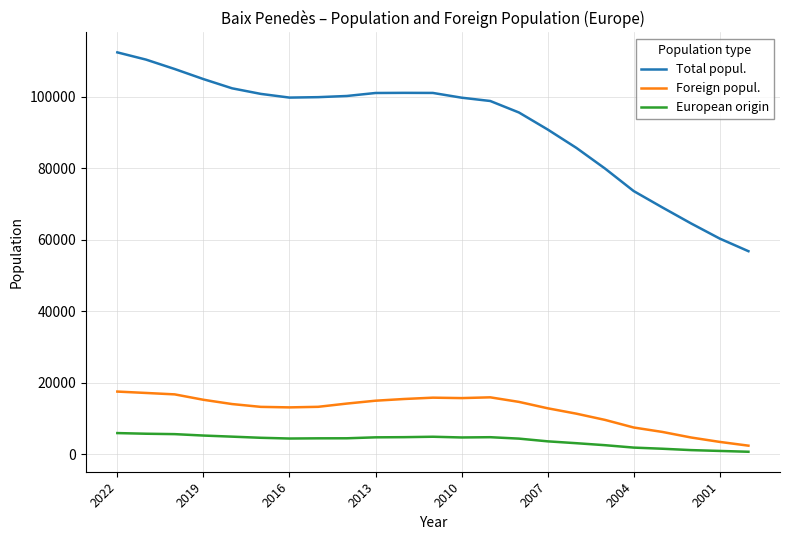

True or false: Total popul. and European origin intersect in this chart.

False